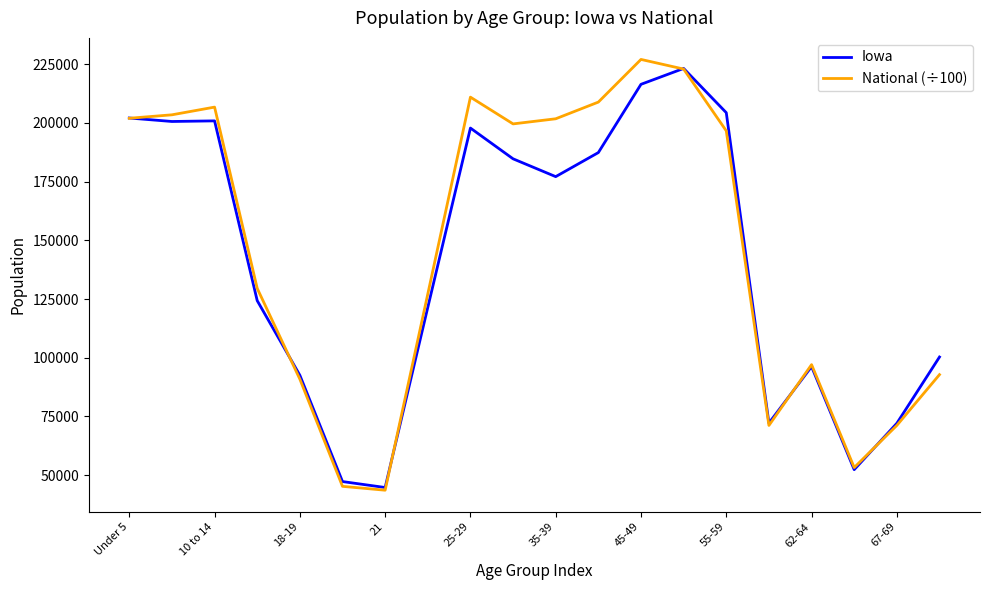

What is the lowest value of the Iowa series?

44695.0